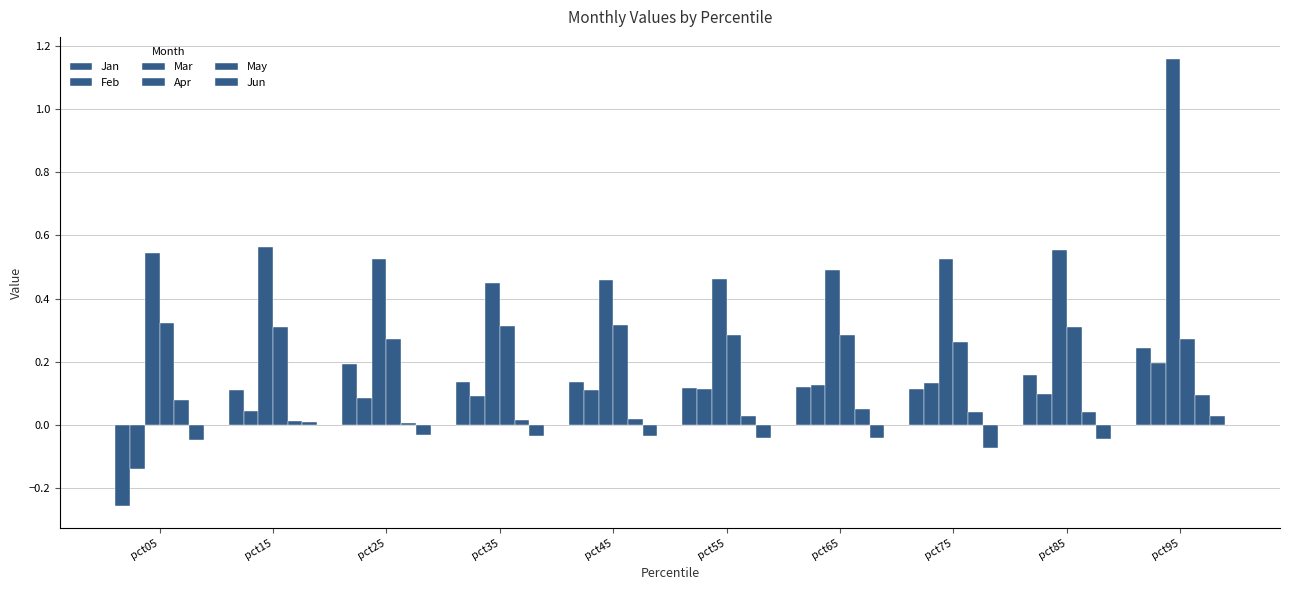

What is the difference between the maximum and minimum values in the Jan series?

0.5